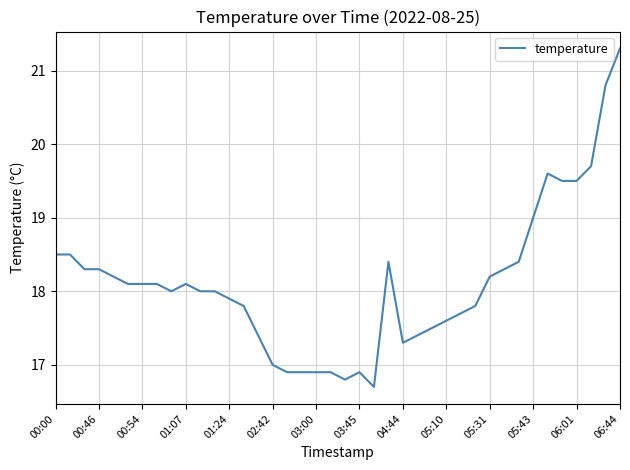

What is the difference between the maximum and minimum values?

4.6